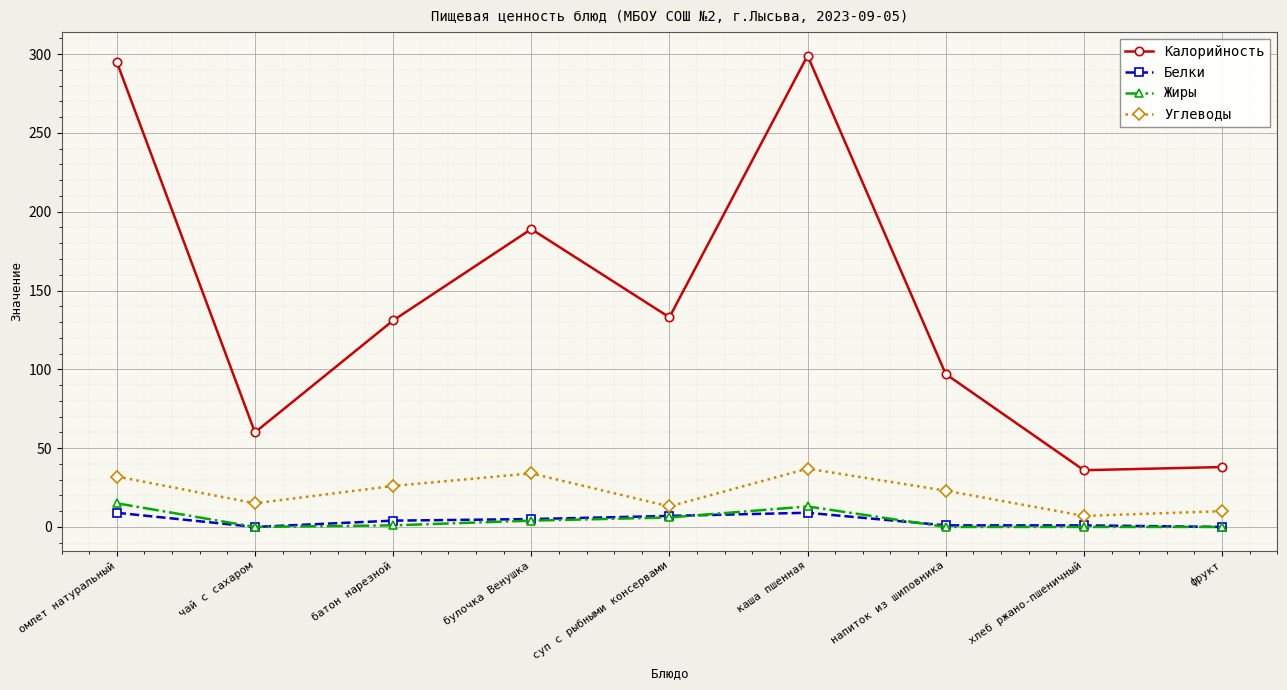

What position from the left is омлет натуральный?

1